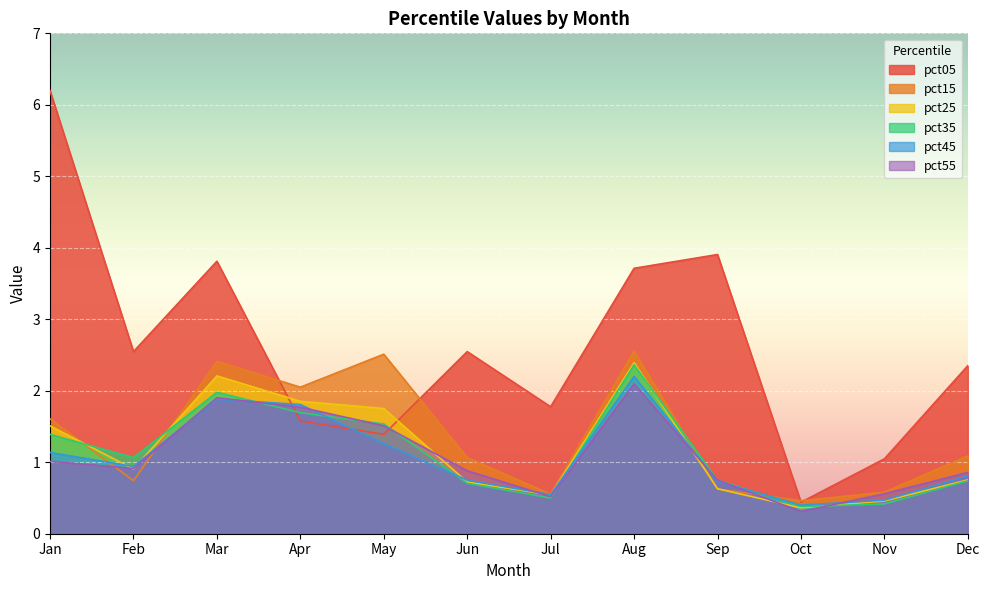

Between which two adjacent categories do pct05 and pct55 first intersect?

Mar and Apr